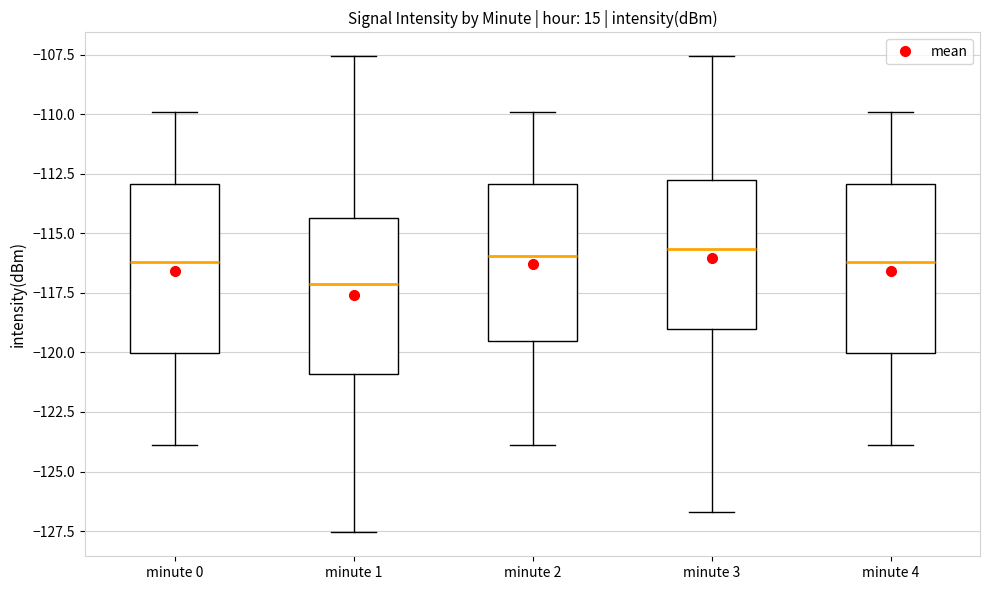

Where is the upper edge of the box for minute 2 on the y-axis? The values are not printed on the chart, so give them approximately, as read against the axis.

-113.0